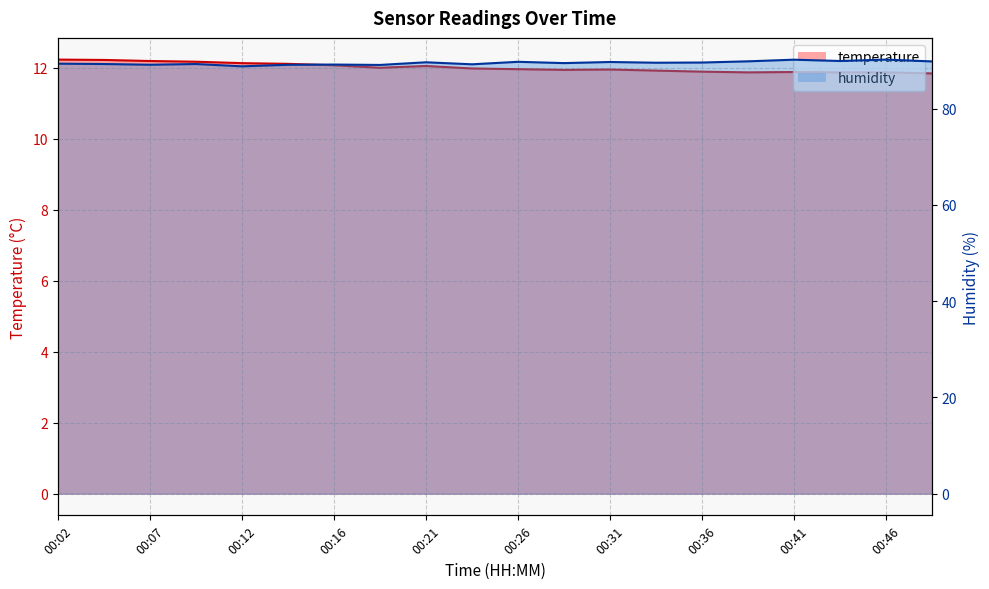

List the labels in order of temperature value, largest first.

00:02, 00:04, 00:07, 00:09, 00:12, 00:14, 00:16, 00:21, 00:19, 00:24, 00:26, 00:31, 00:29, 00:33, 00:36, 00:41, 00:38, 00:43, 00:46, 00:48